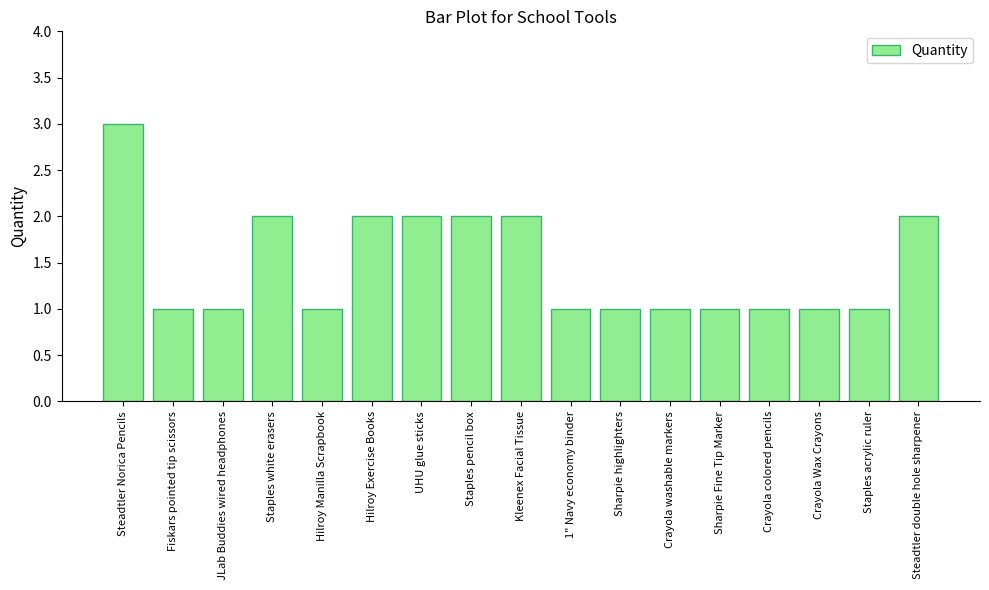

Are the bars horizontal?

No